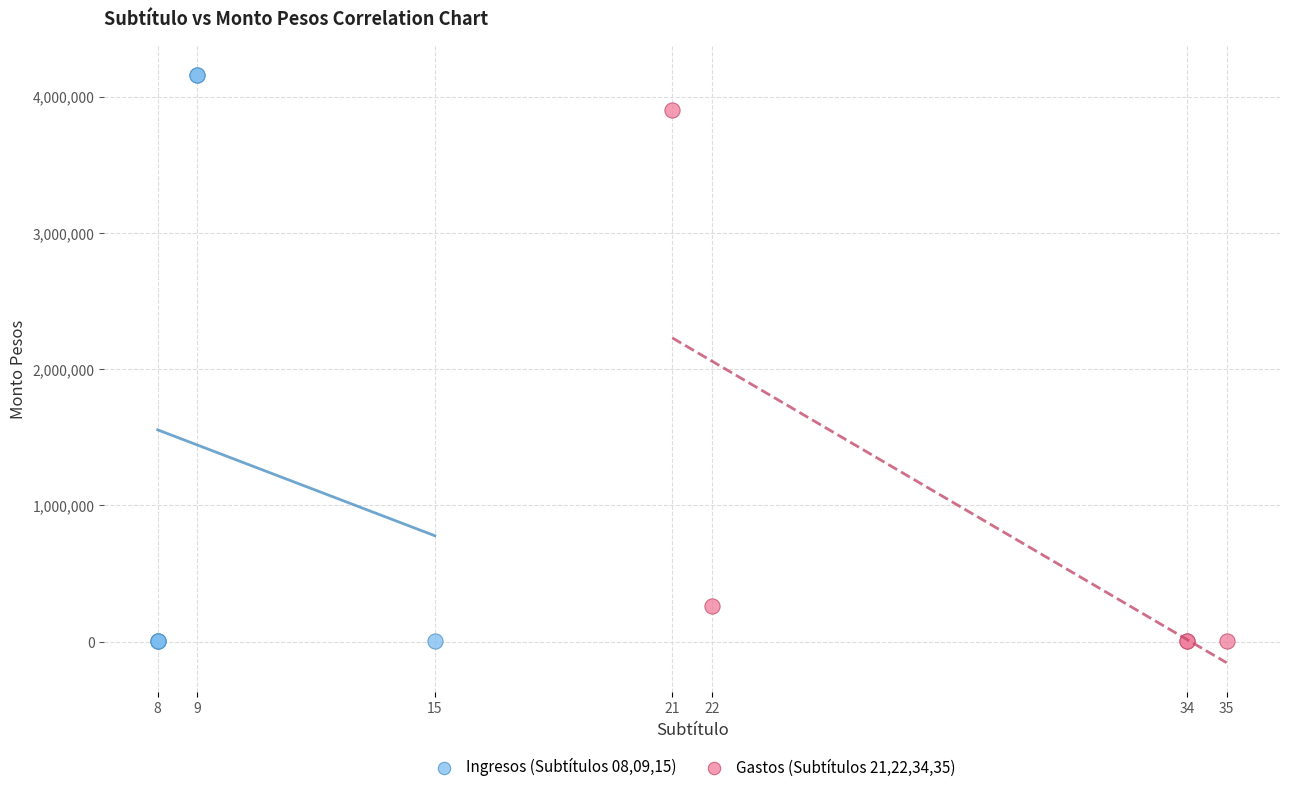

Which series has the widest spread of Y values?

Ingresos (Subtítulos 08,09,15)